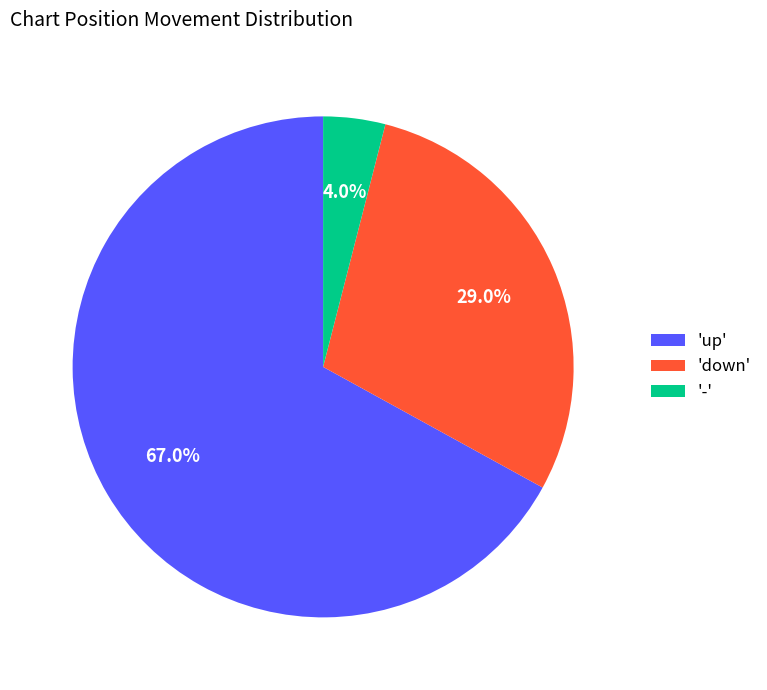

How many segments does this pie chart have?

3